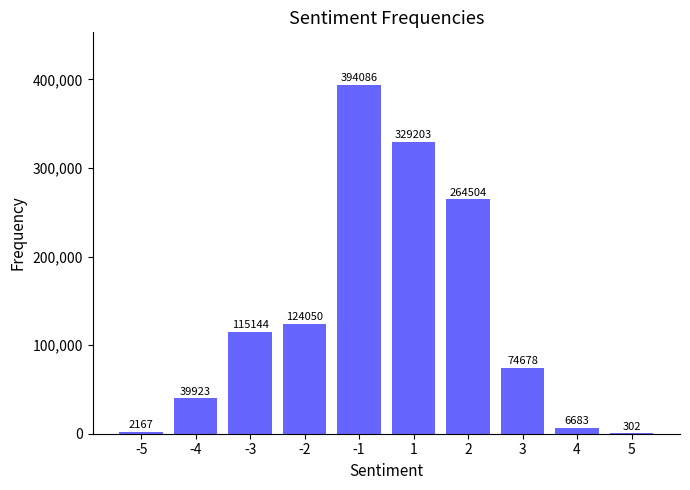

What is the maximum value shown in the chart?

394086